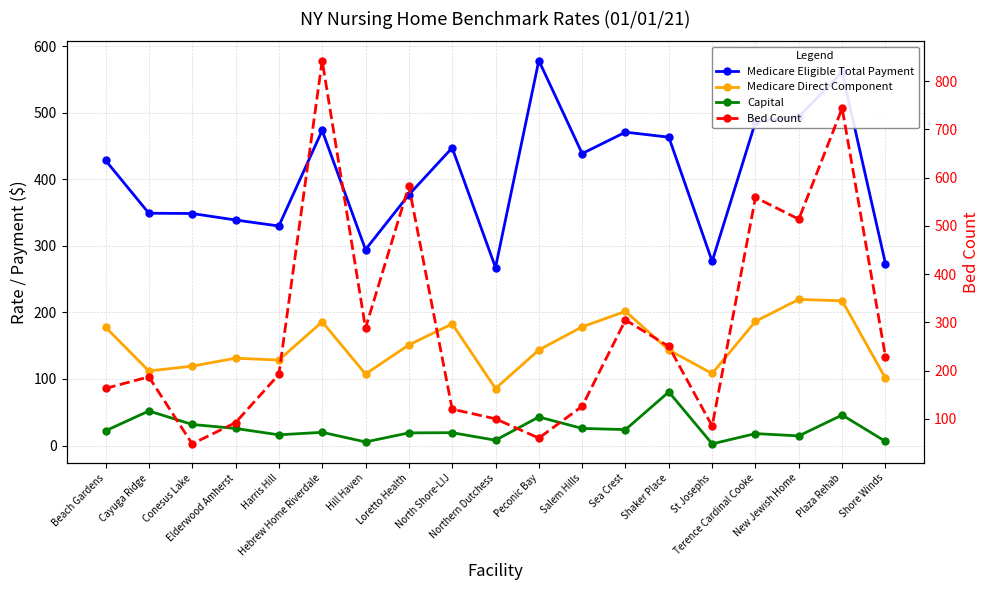

Is the value of Medicare Eligible Total Payment at Hill Haven greater than the value of Bed Count at Shore Winds?

Yes